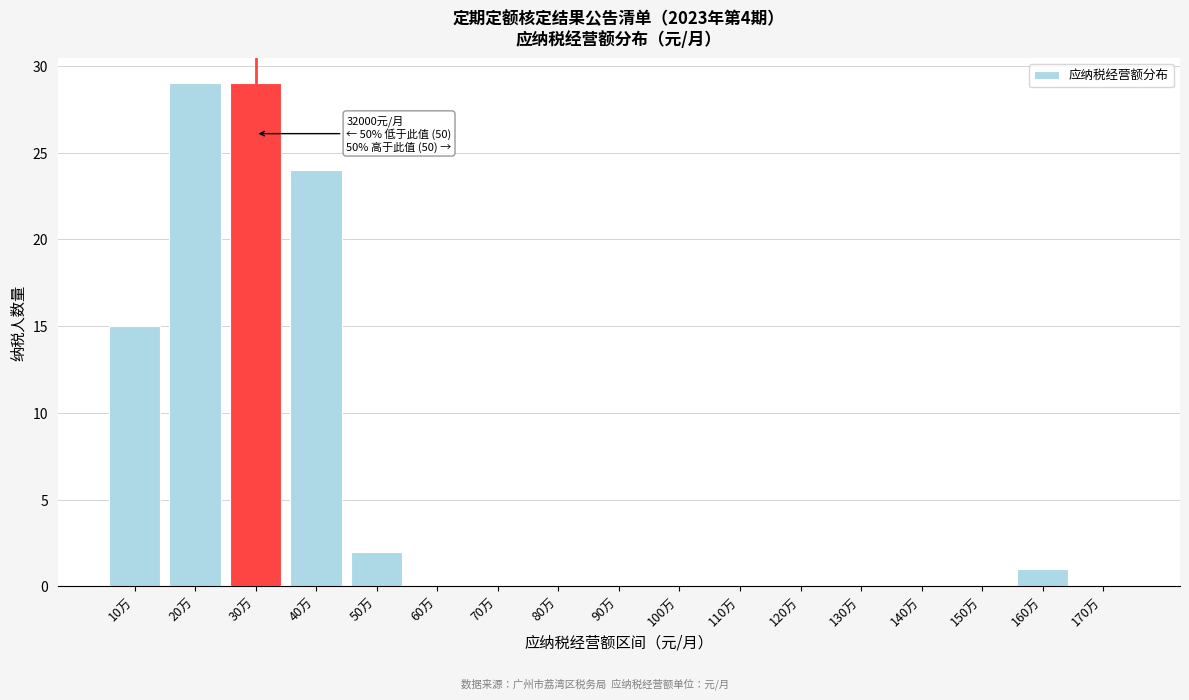

Reading left to right, transcribe all the data shown in this chart.

10万=15	20万=29	30万=29	40万=24	50万=2	60万=0	70万=0	80万=0	90万=0	100万=0	110万=0	120万=0	130万=0	140万=0	150万=0	160万=1	170万=0